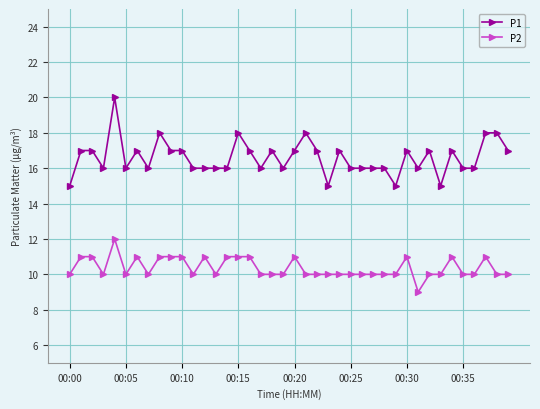

Rank the series by their average value, from highest to lowest.

P1, P2